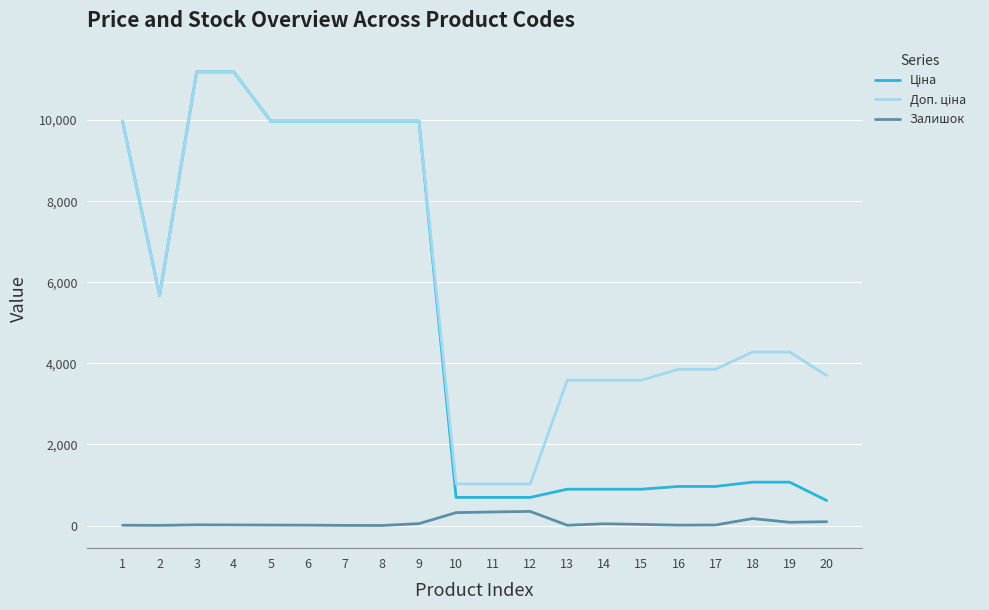

What is the maximum value shown in the chart?

11188.2